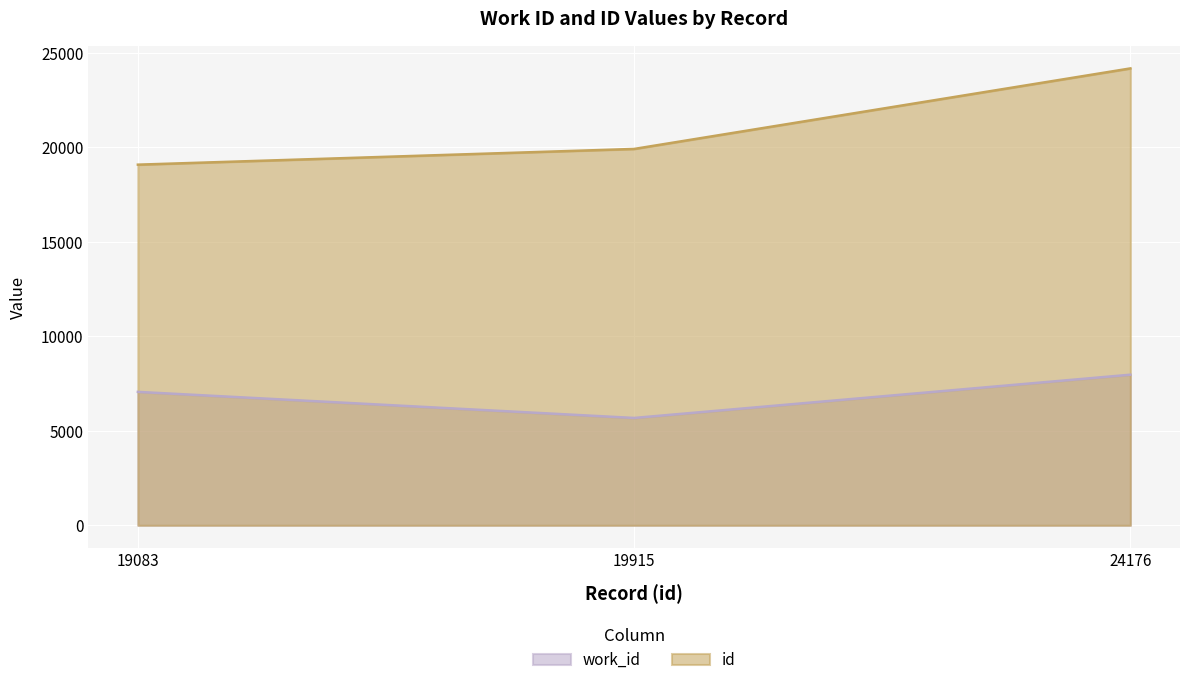

Between 19083 and 24176, which series saw the biggest shift?

id